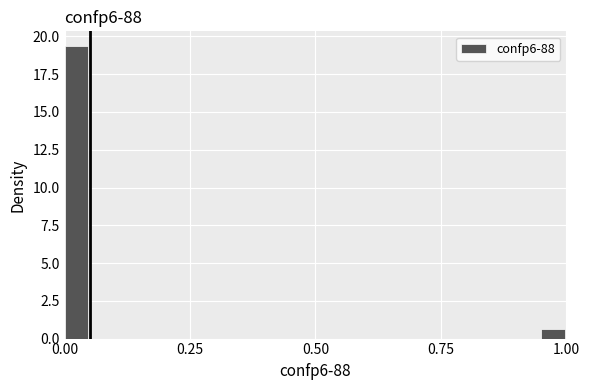

Around what value on the x-axis is the tallest bar? Give the approximate position of its centre, as read against the axis.

0.00